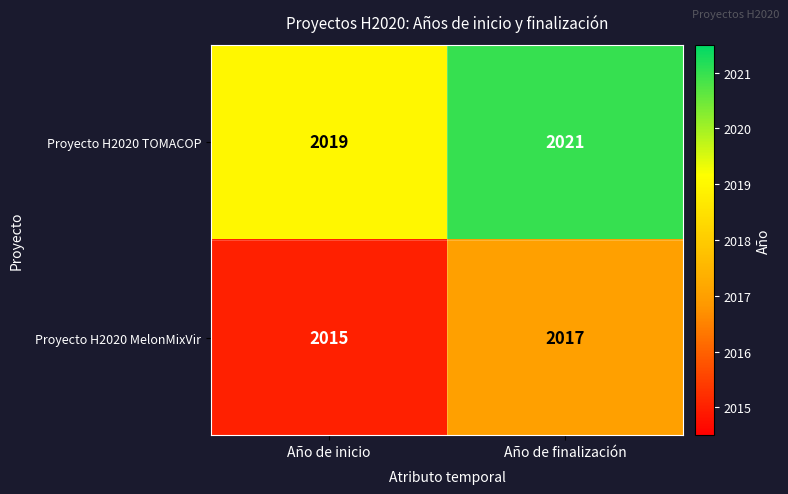

What is the difference between the highest and lowest values at Año de finalización?

4